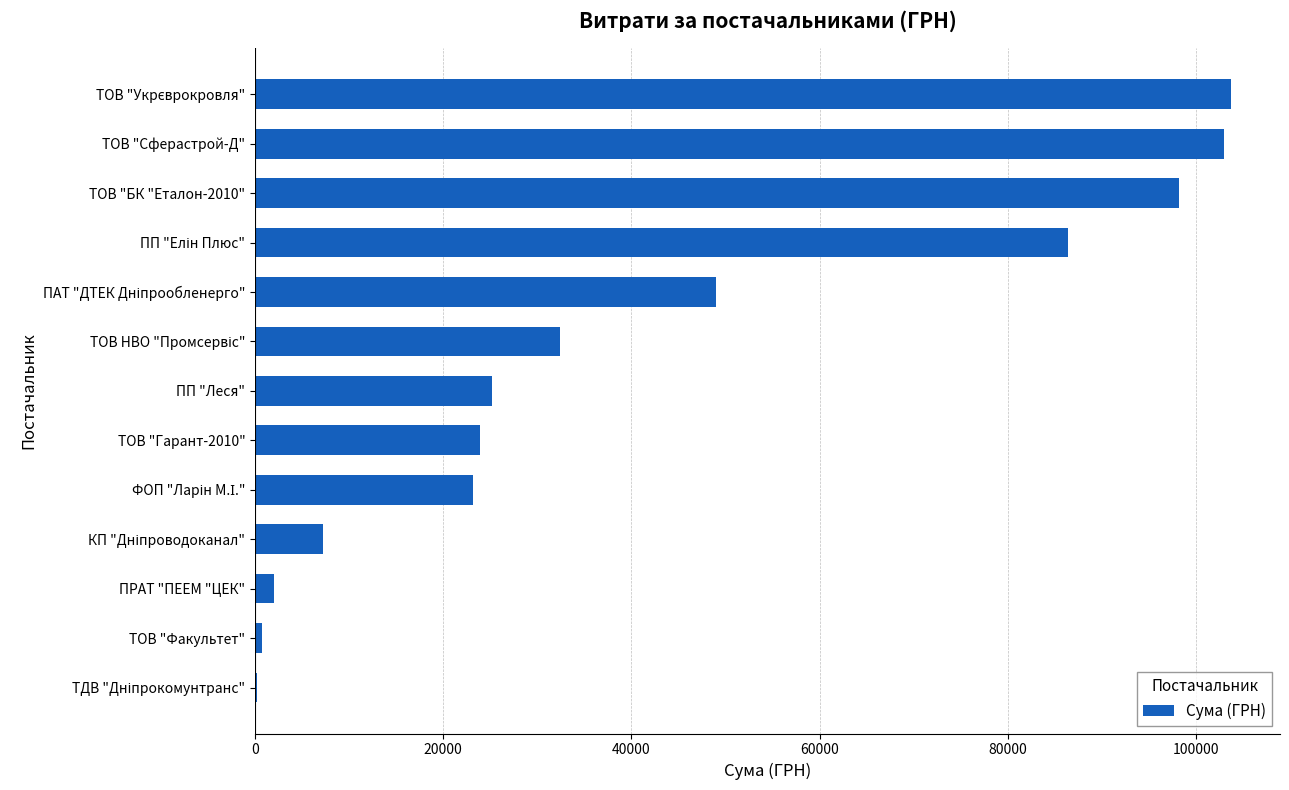

Which has a higher value, ТОВ "Сферастрой-Д" or ТОВ "БК "Еталон-2010"?

ТОВ "Сферастрой-Д"